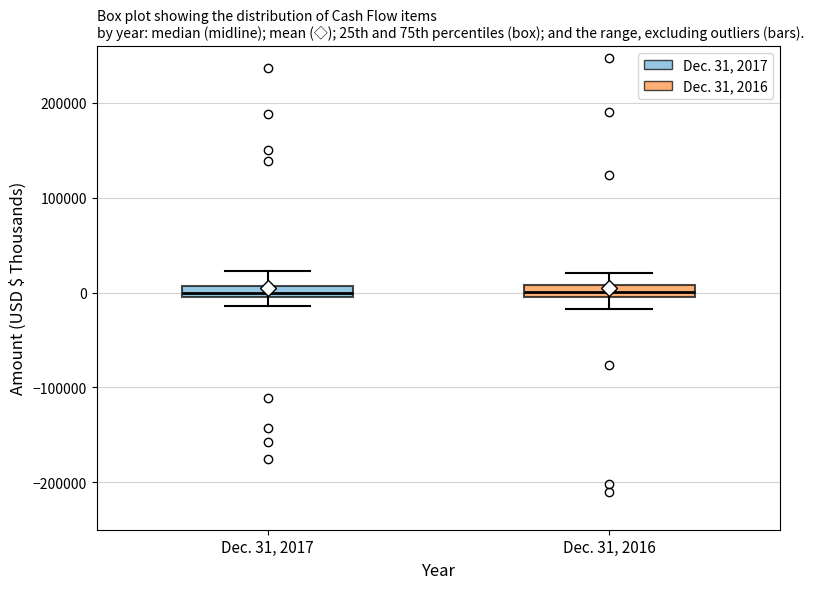

Where is the lower edge of the box for Dec. 31, 2017 on the y-axis? The values are not printed on the chart, so give them approximately, as read against the axis.

0